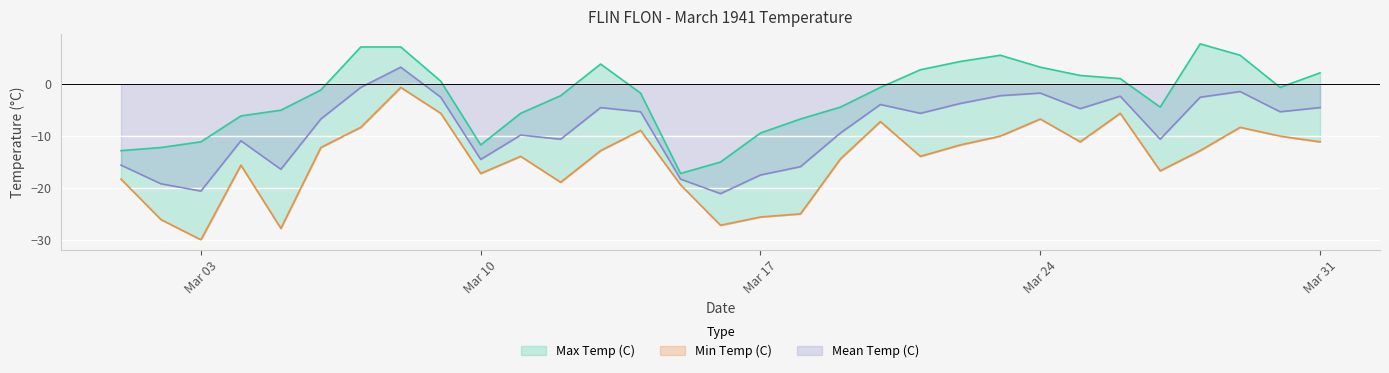

Is the value of Min Temp (C) at 1941-03-26 greater than the value of Mean Temp (C) at 1941-03-08?

No